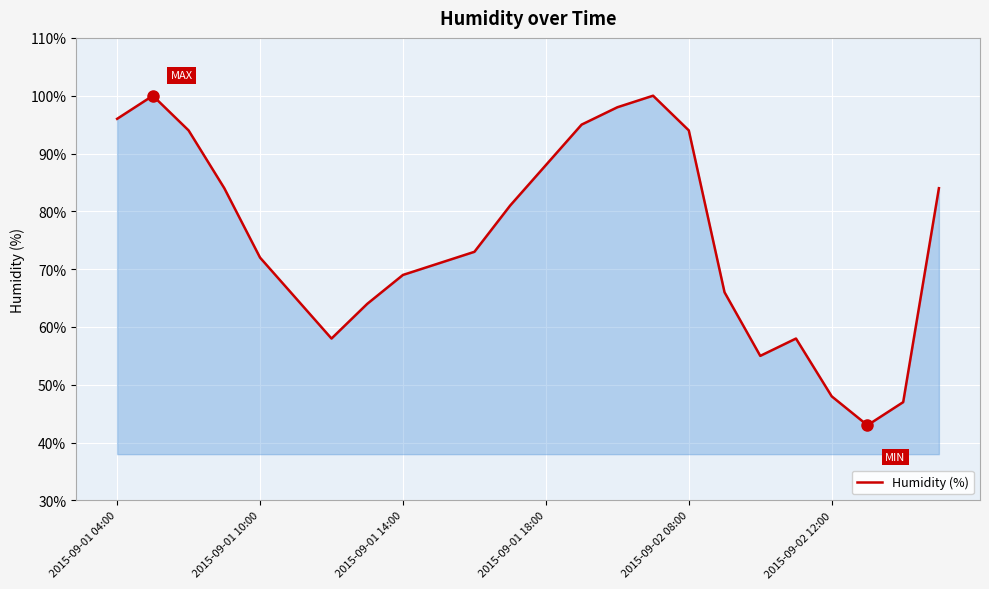

What is the difference between the maximum and minimum values?

57